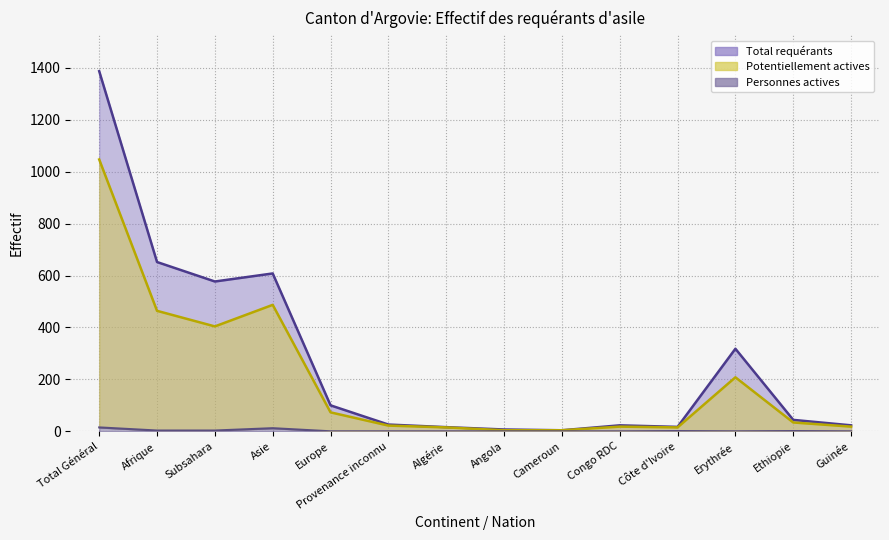

The value of Personnes potentiellement actives (line) at Côte d'Ivoire is 9. True or false?

False